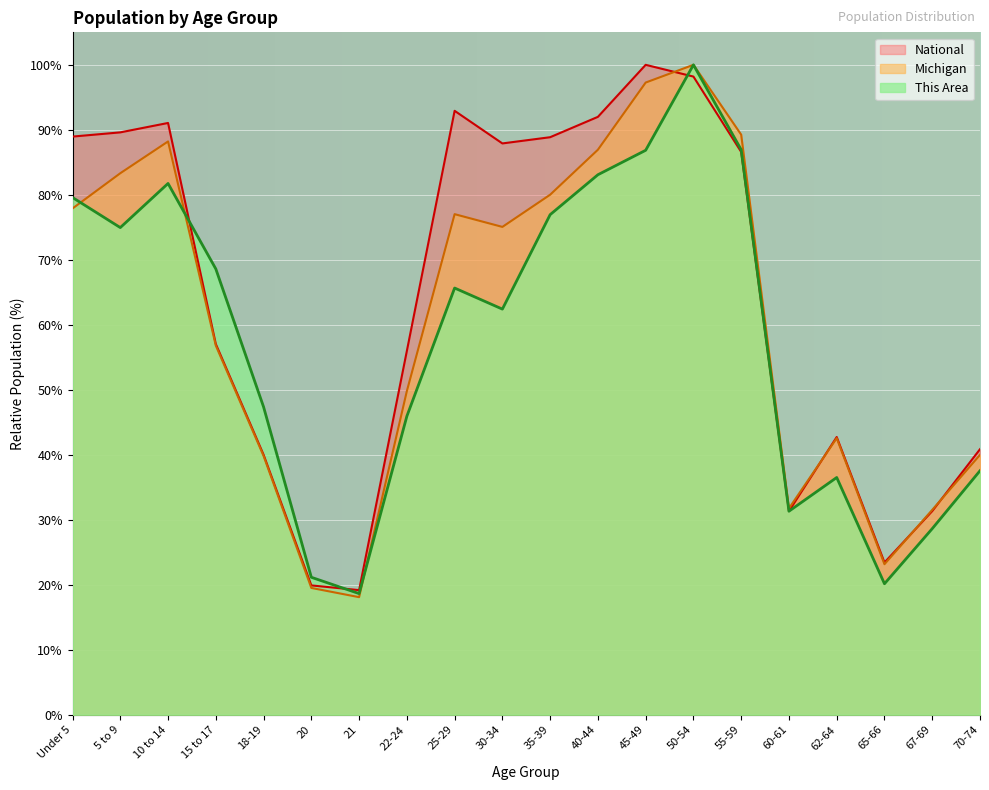

Rank the series by their maximum value, from highest to lowest.

This Area, Michigan, National